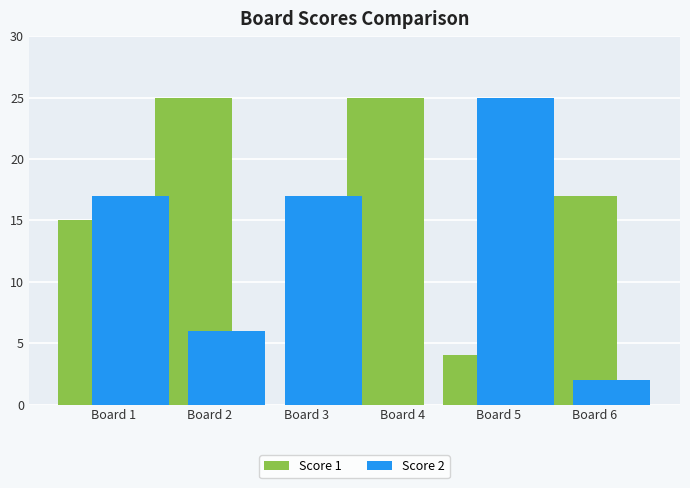

Are the bars grouped side by side (vs. stacked)?

Yes